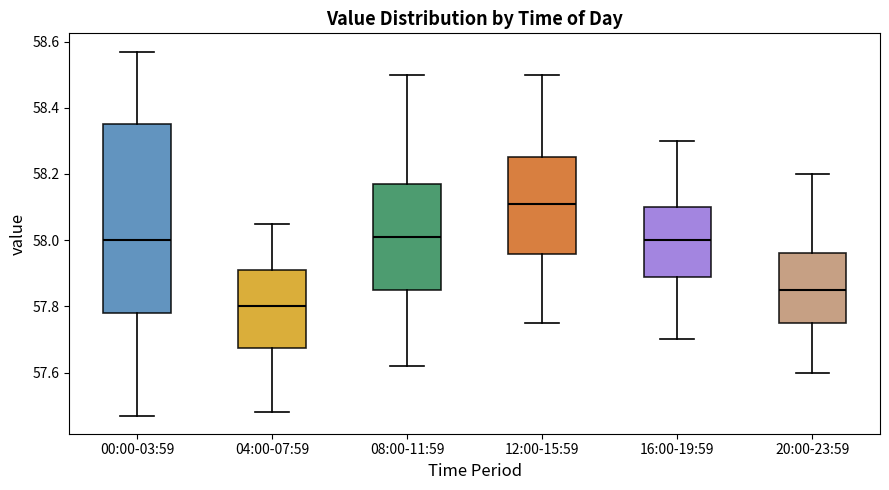

Which box has the lowest median line?

04:00-07:59